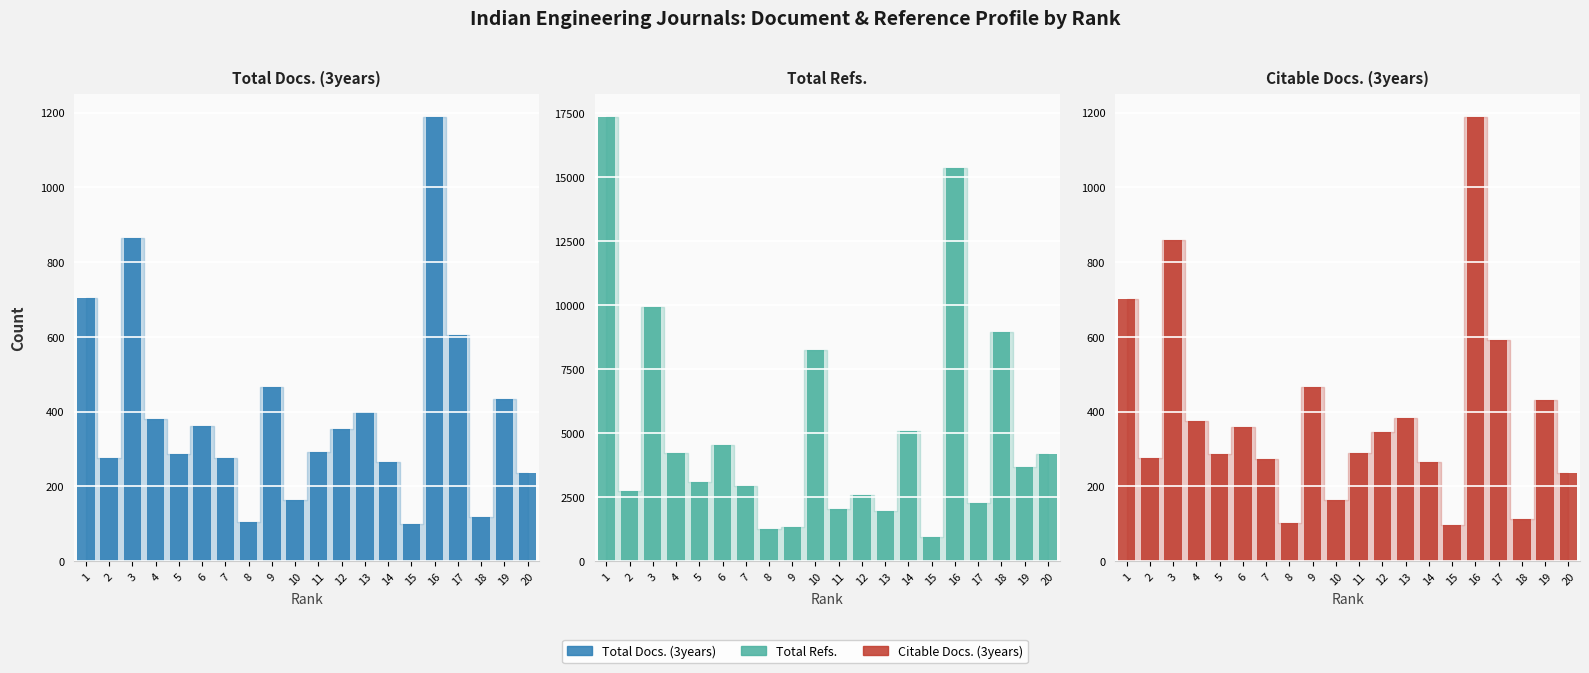

Is it true that Total Refs. equals 8225 at 10?

True